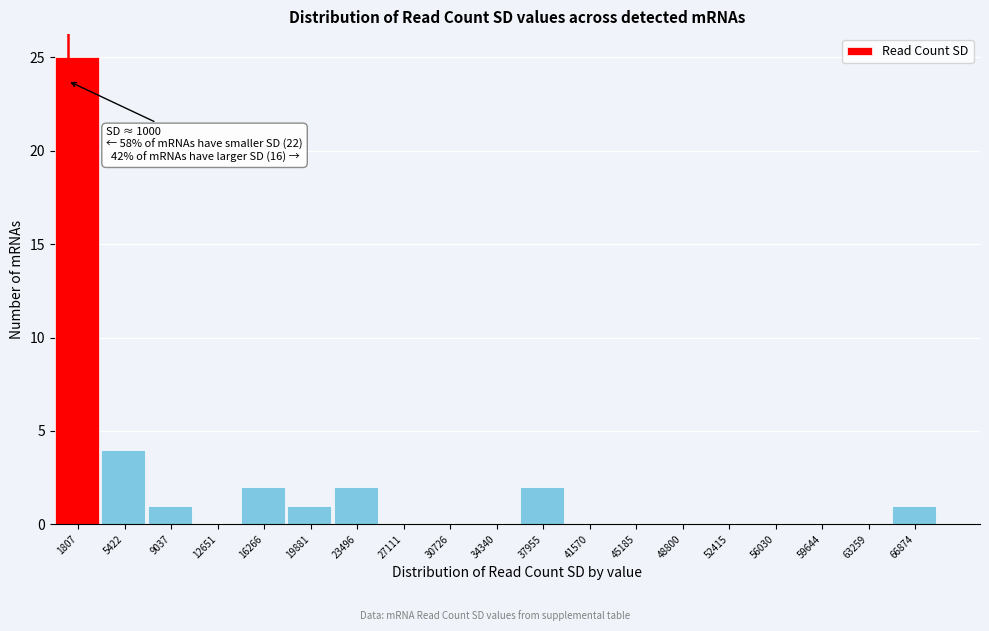

Over which range of the x-axis is the bar tallest?

0 to 3500